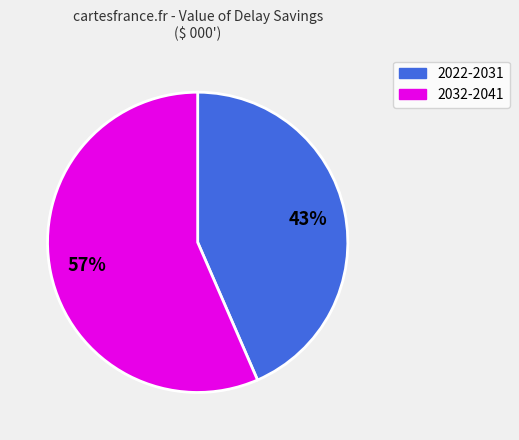

To the nearest percent, what is the average slice percentage?

50%